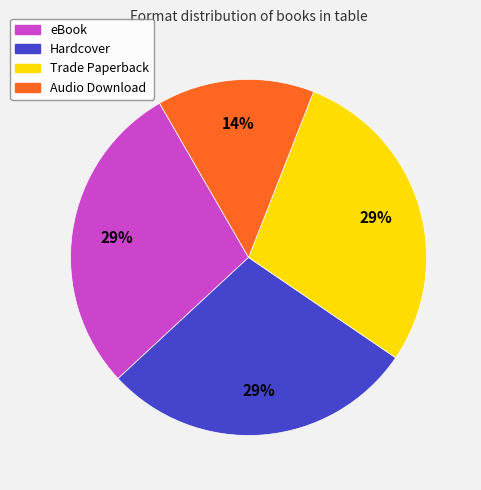

To the nearest percent, what portion does Hardcover represent?

29%